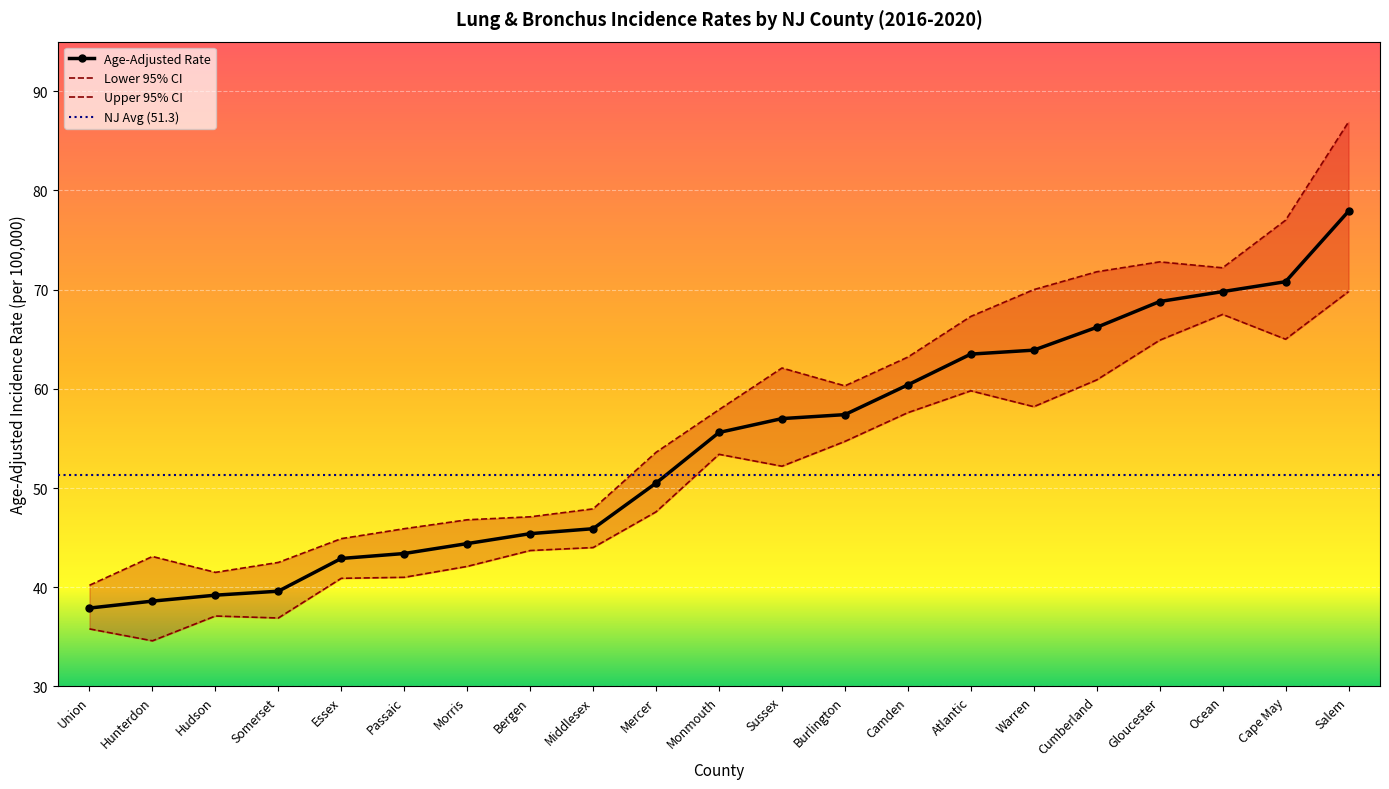

What is the label of the 19th point from the left?

Ocean